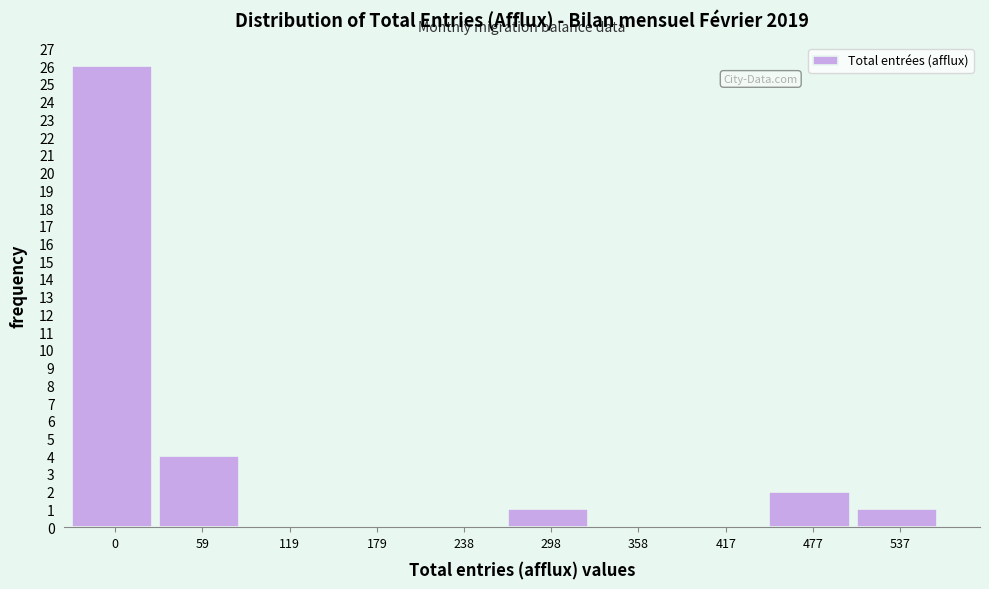

Reading left to right, transcribe all the data shown in this chart.

0=26	59=4	119=0	179=0	238=0	298=1	358=0	417=0	477=2	537=1